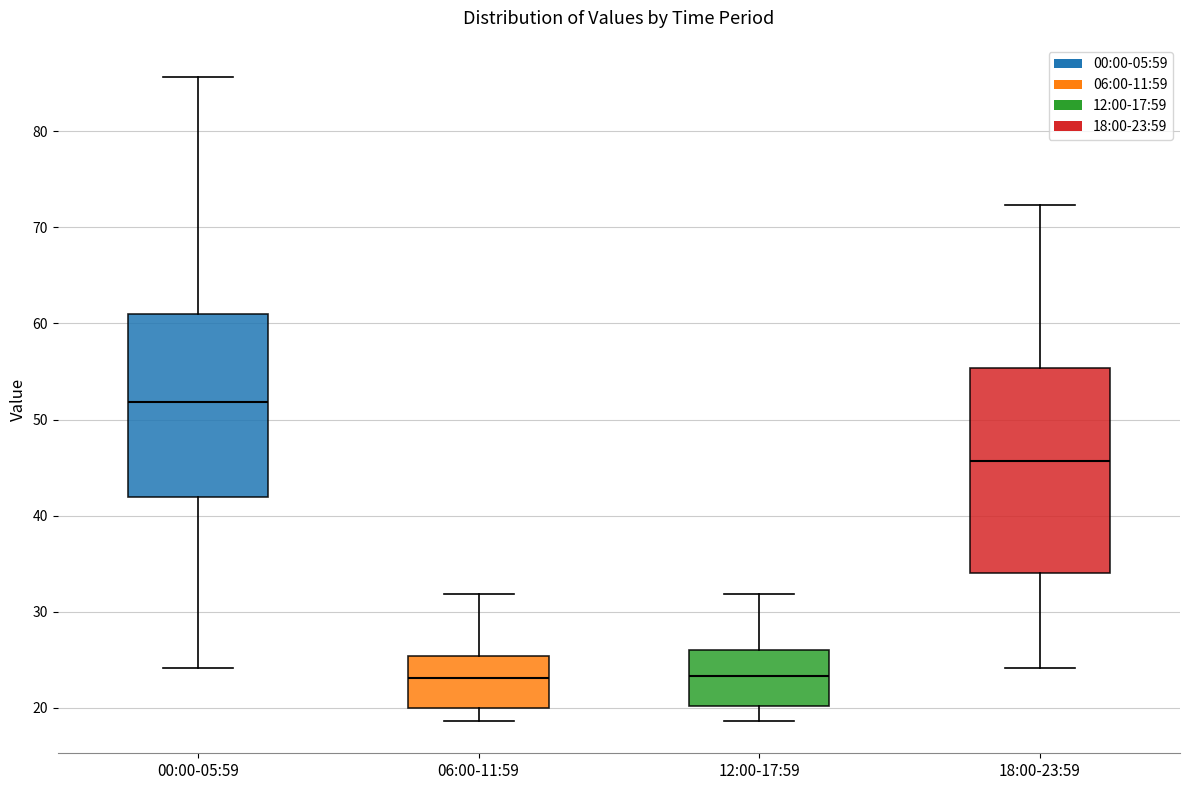

Which box has the highest median line?

00:00-05:59